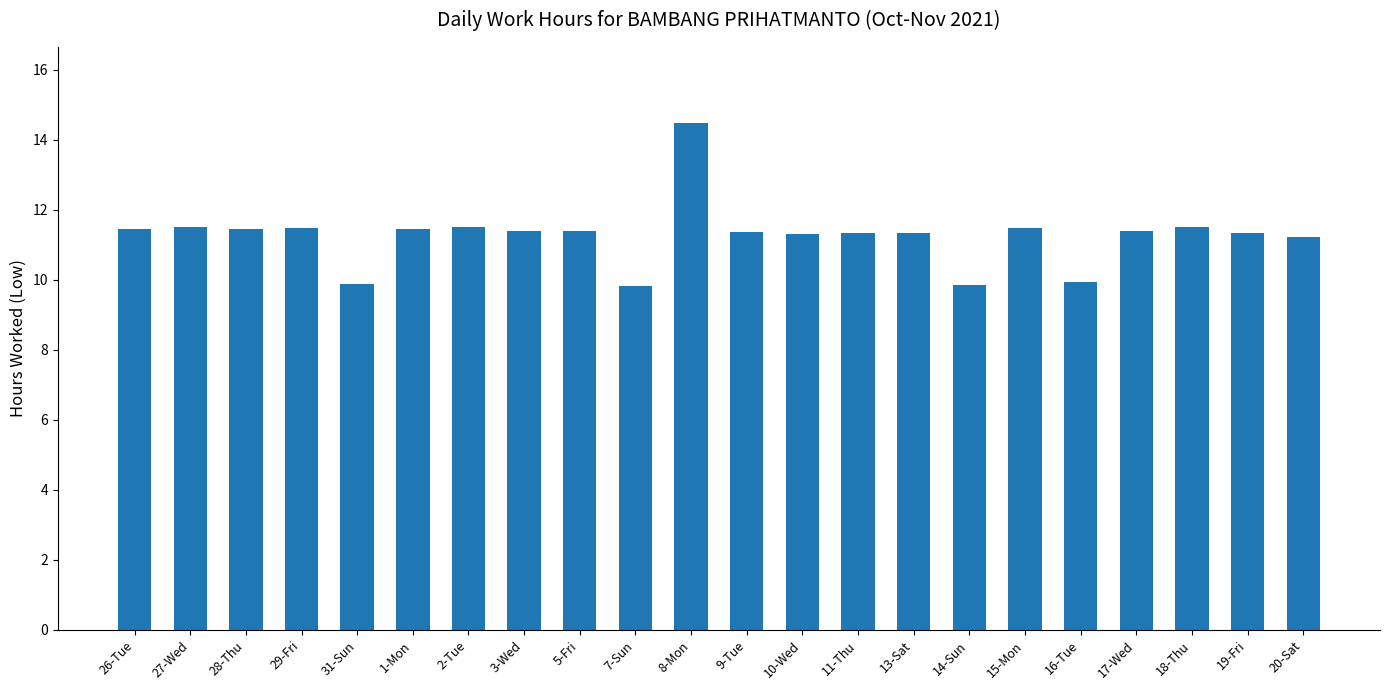

What is the ratio of the value at 29-Fri to the value at 8-Mon?

0.8